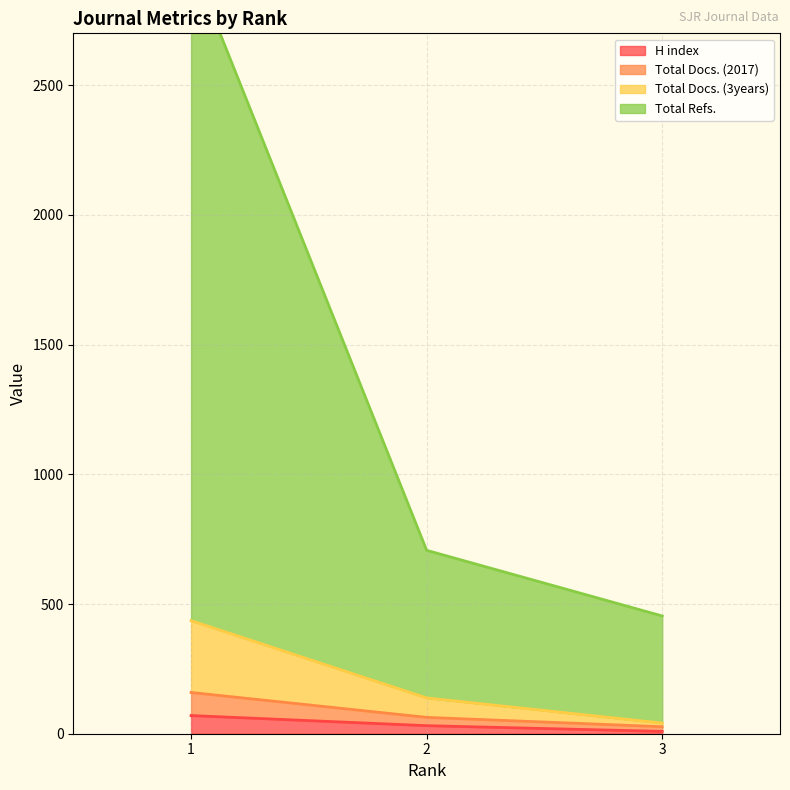

What is the maximum value for H index?

70